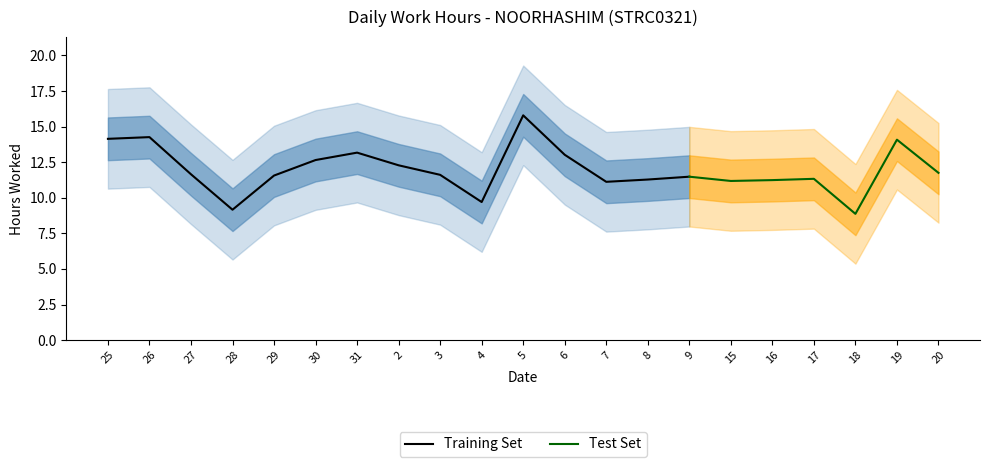

What is the label of the 1st point from the left?

25